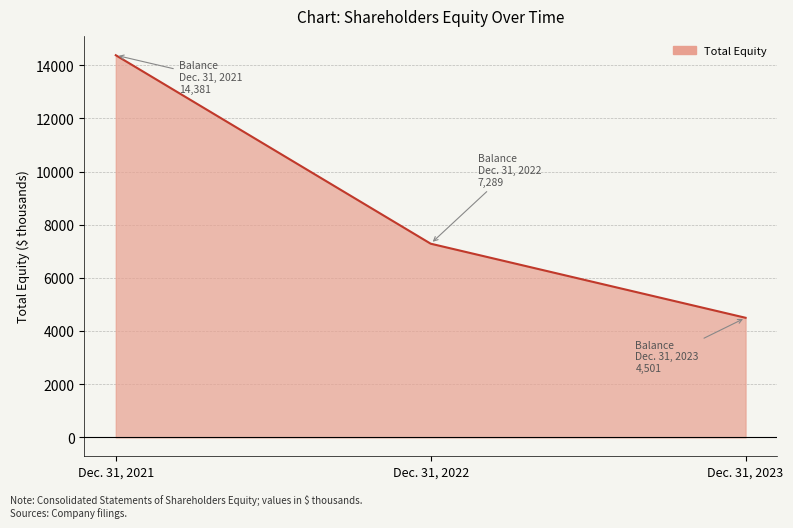

How many lines are shown in the chart?

1